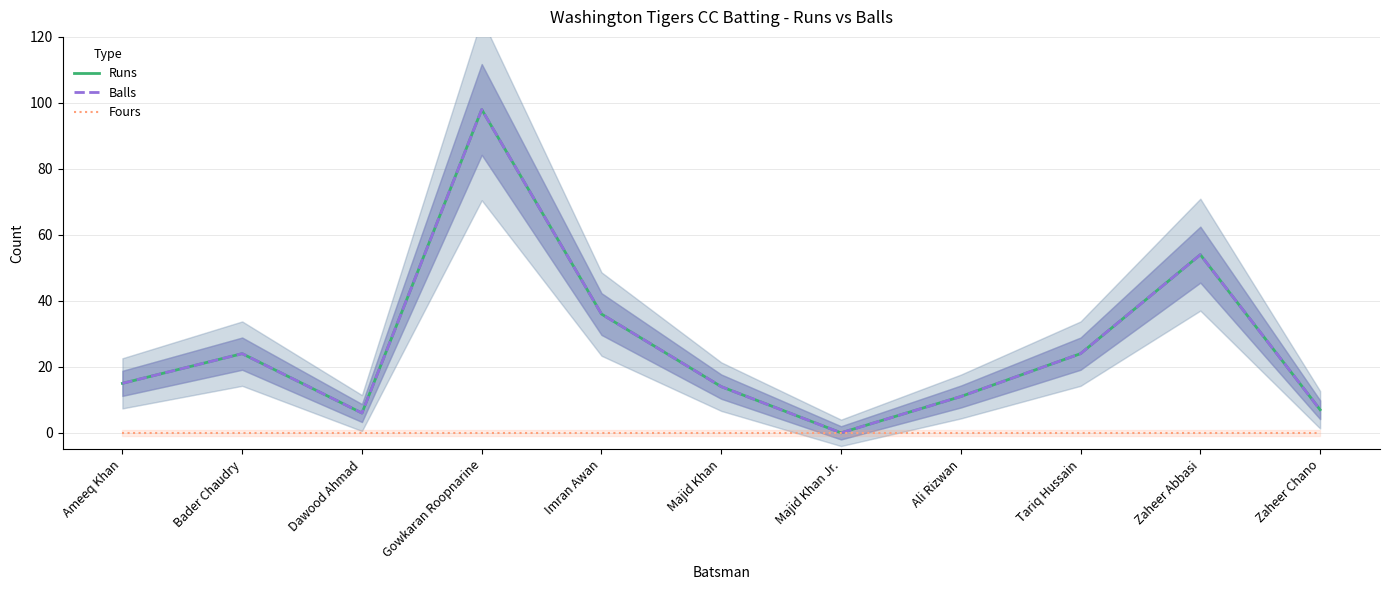

Which category has the highest value in the Fours series?

Ameeq Khan